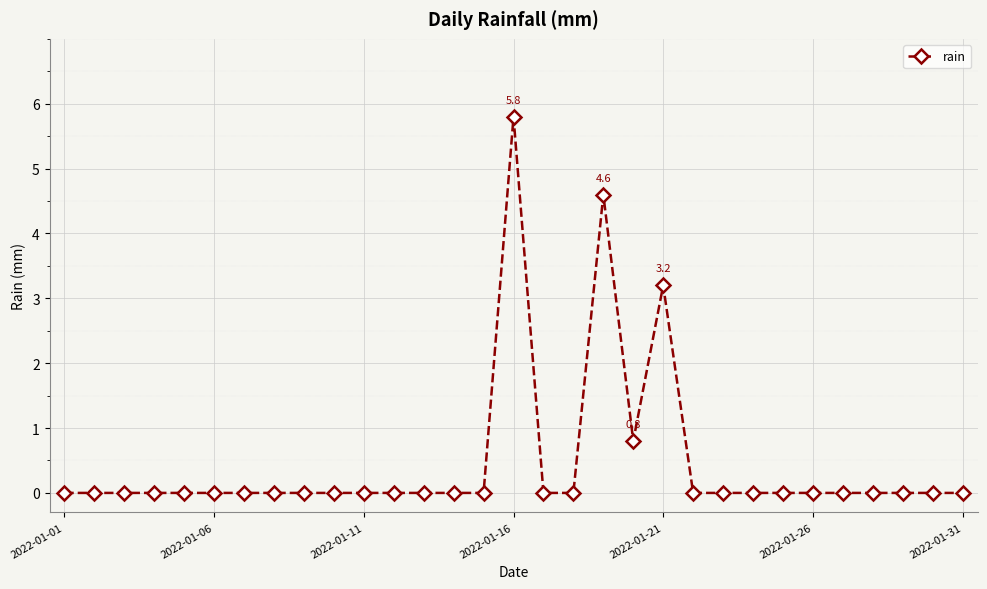

What is the greatest value displayed?

5.8